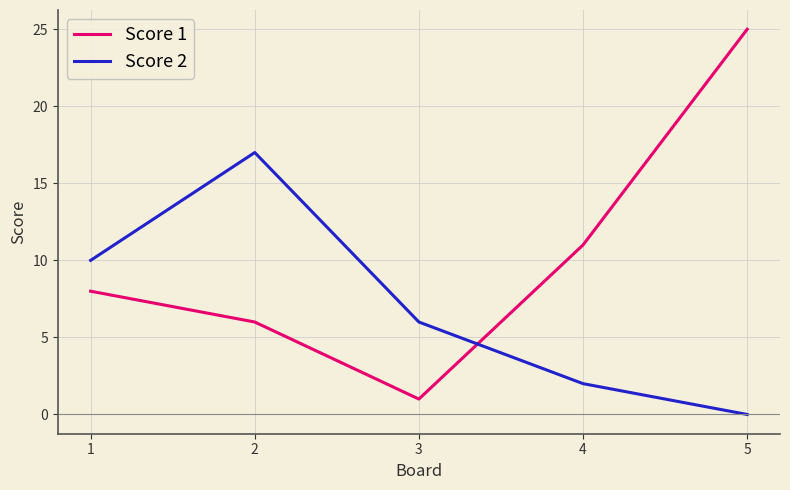

What is the sum of all Score 1 values?

51